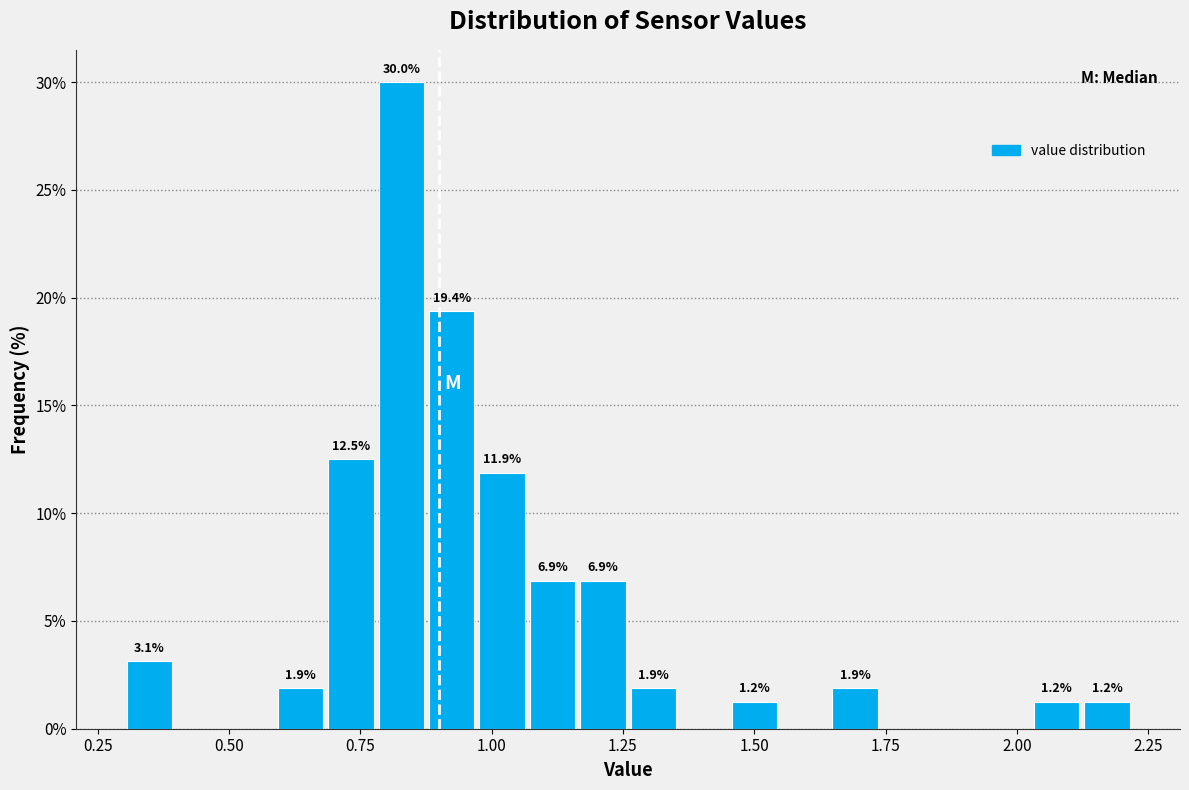

Around what value on the x-axis is the tallest bar? Give the approximate position of its centre, as read against the axis.

0.85